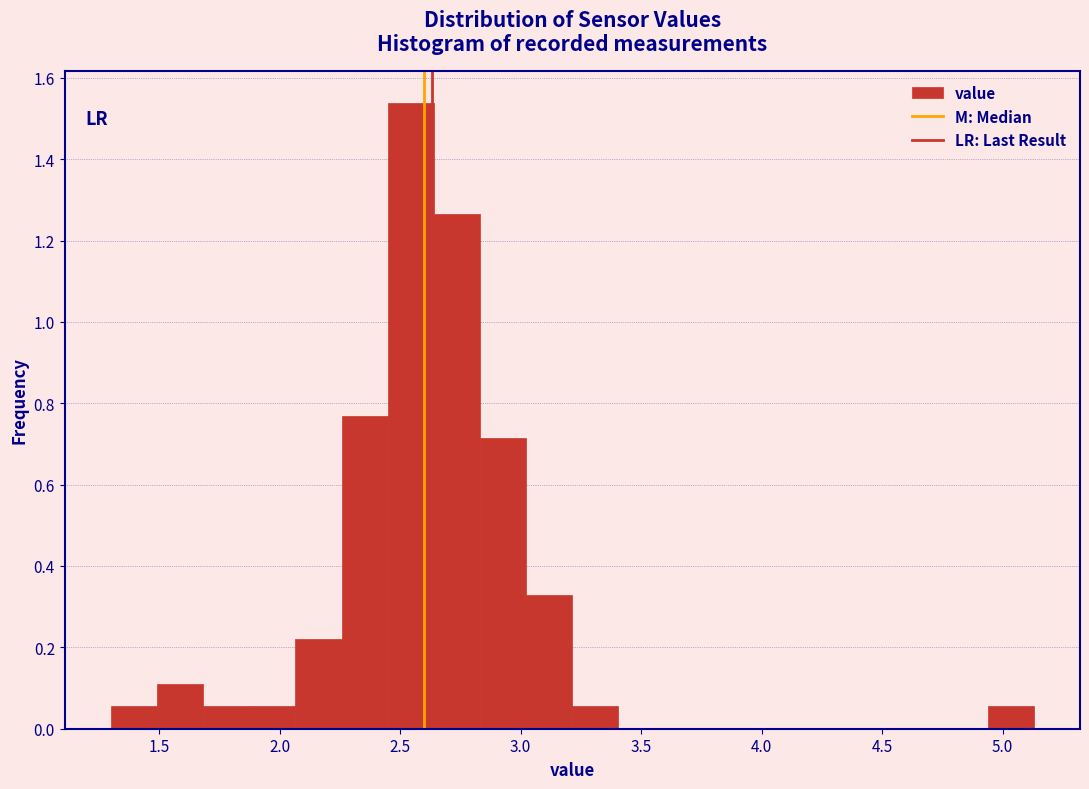

Around what value on the x-axis is the tallest bar? Give the approximate position of its centre, as read against the axis.

2.55